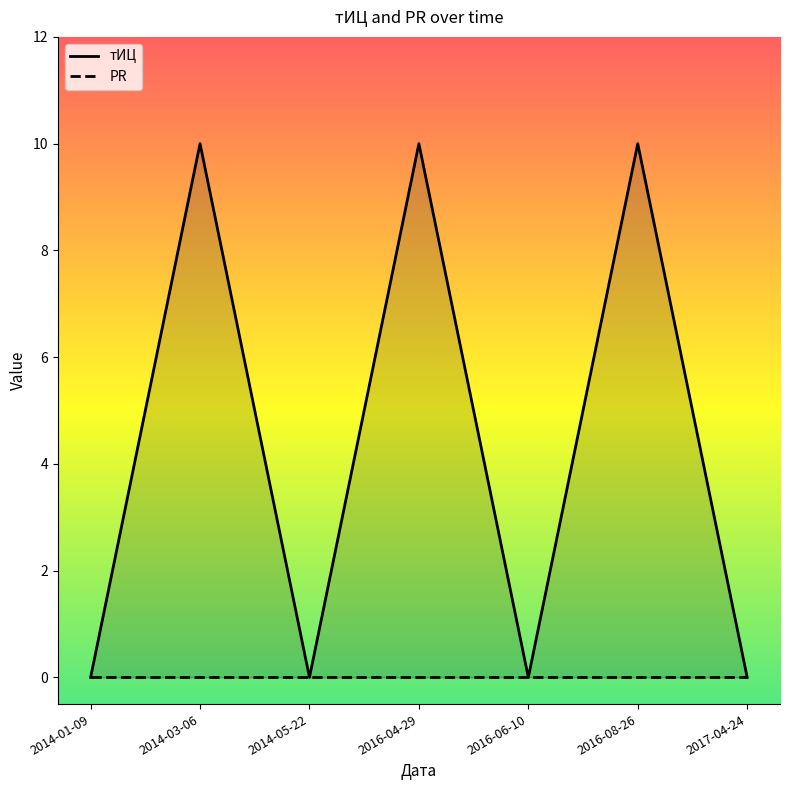

True or false: PR and тИЦ cross at least once.

False